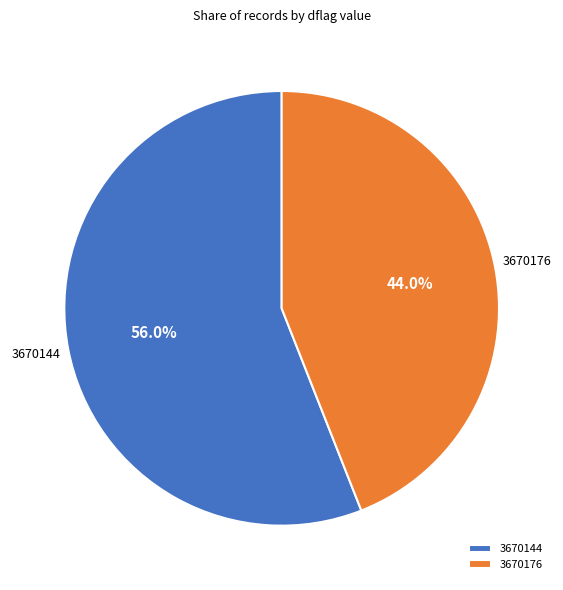

The 3670176 slice represents 44% of the pie. True or false?

True